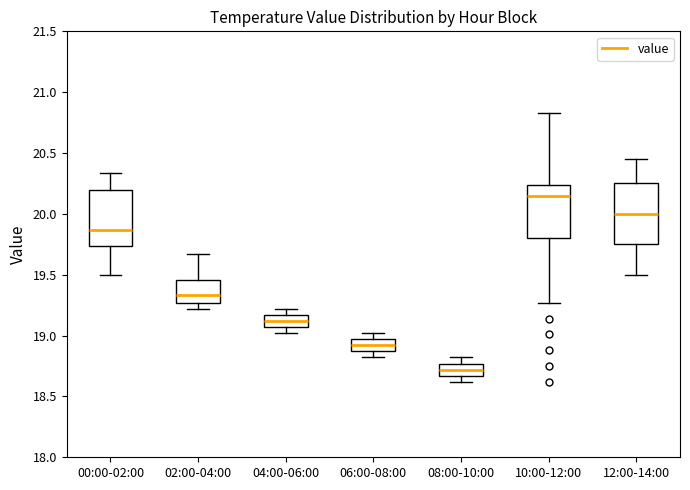

Which box has the lowest median line?

08:00-10:00